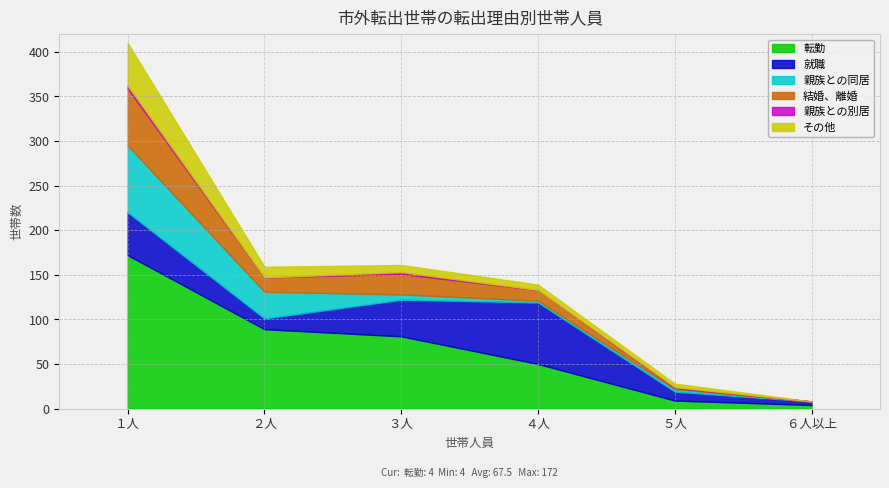

At which label does 就職 reach its minimum?

６人以上